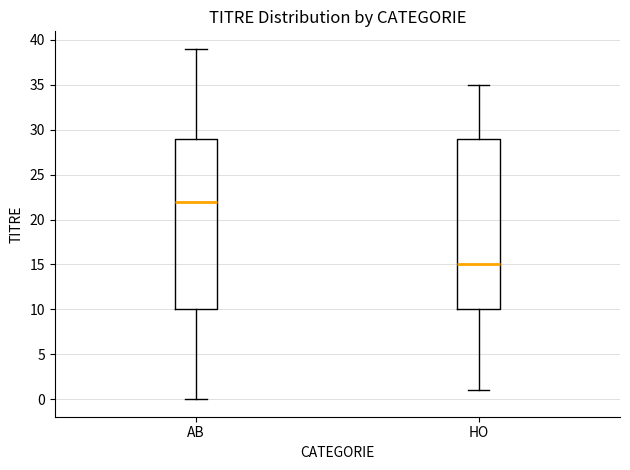

Which box's median line is the highest?

AB